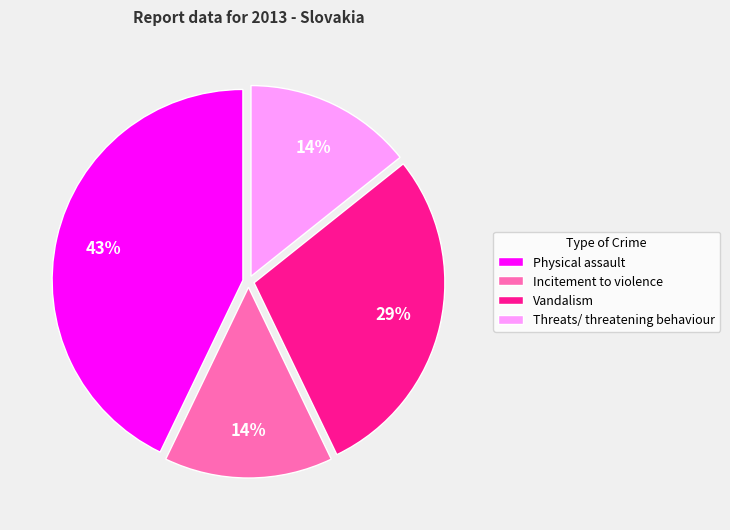

How many segments does this pie chart have?

4